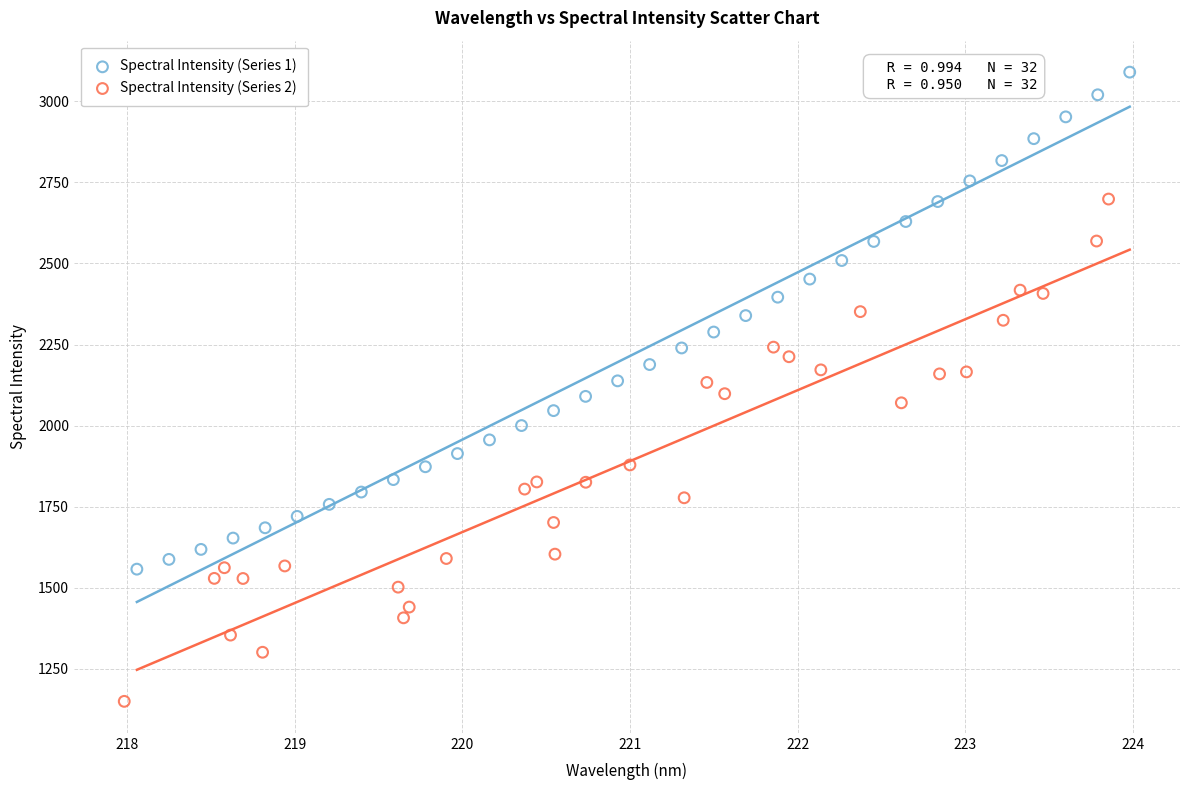

Which series contains the highest Y value?

Spectral Intensity (Series 1)